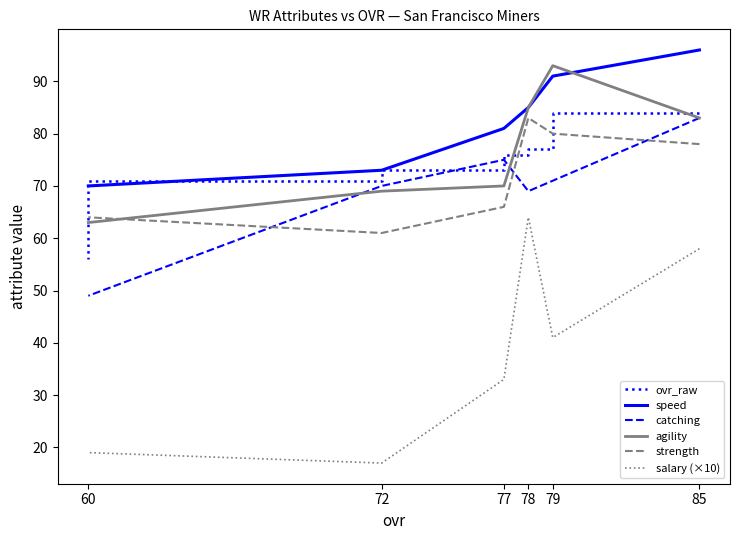

Reading left to right, what are all the values shown in this chart?

ovr_raw: 85=84	79=77	78=76	77=73	72=71	60=56
speed: 85=96	79=91	78=85	77=81	72=73	60=70
catching: 85=83	79=71	78=69	77=75	72=70	60=49
agility: 85=83	79=93	78=85	77=70	72=69	60=63
strength: 85=78	79=80	78=83	77=66	72=61	60=64
salary (×10): 85=58	79=41	78=64	77=33	72=17	60=19